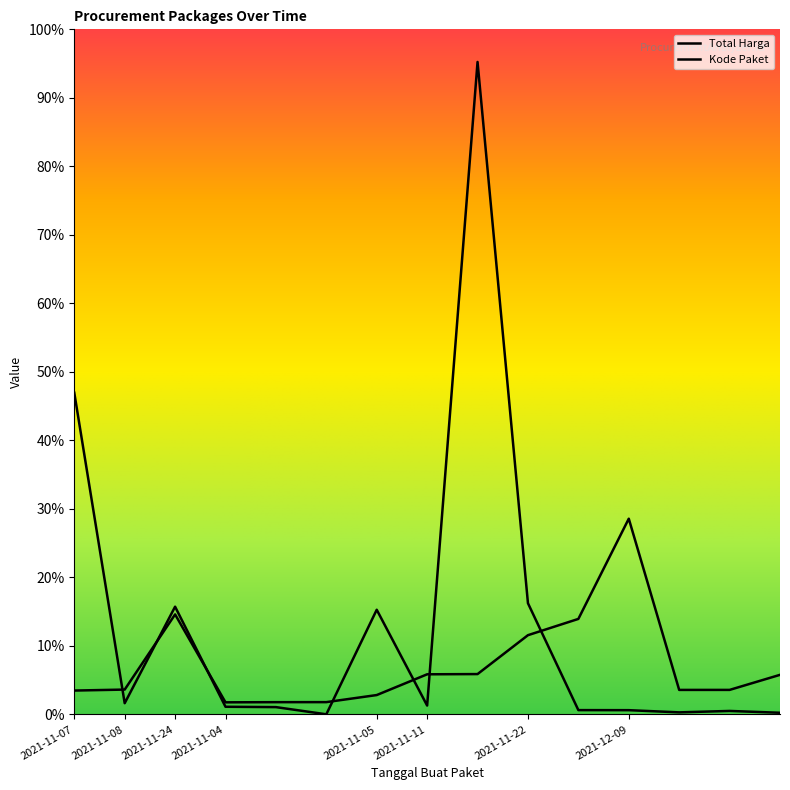

The value of Kode Paket at 2021-11-05 is 118951399.5. True or false?

False